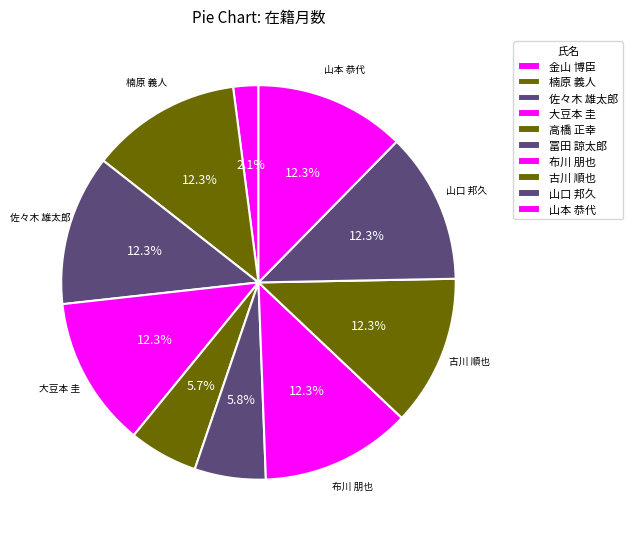

Between 布川 朋也 and 山口 邦久, which is larger?

布川 朋也